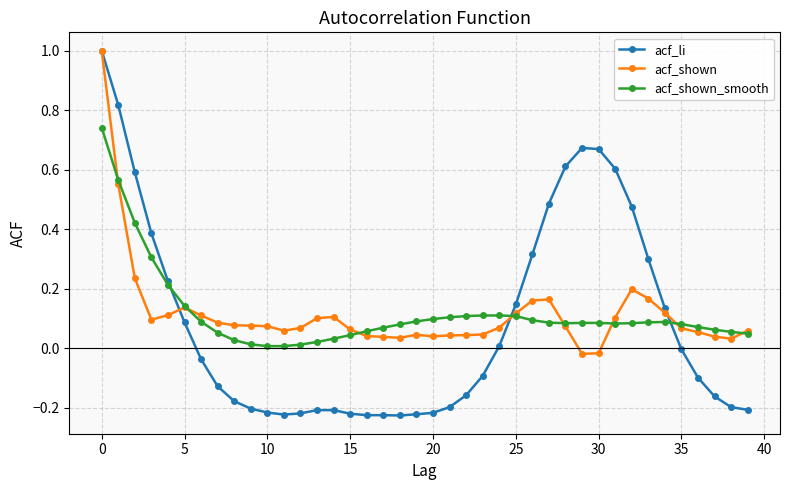

How many values in acf_shown are below zero?

2